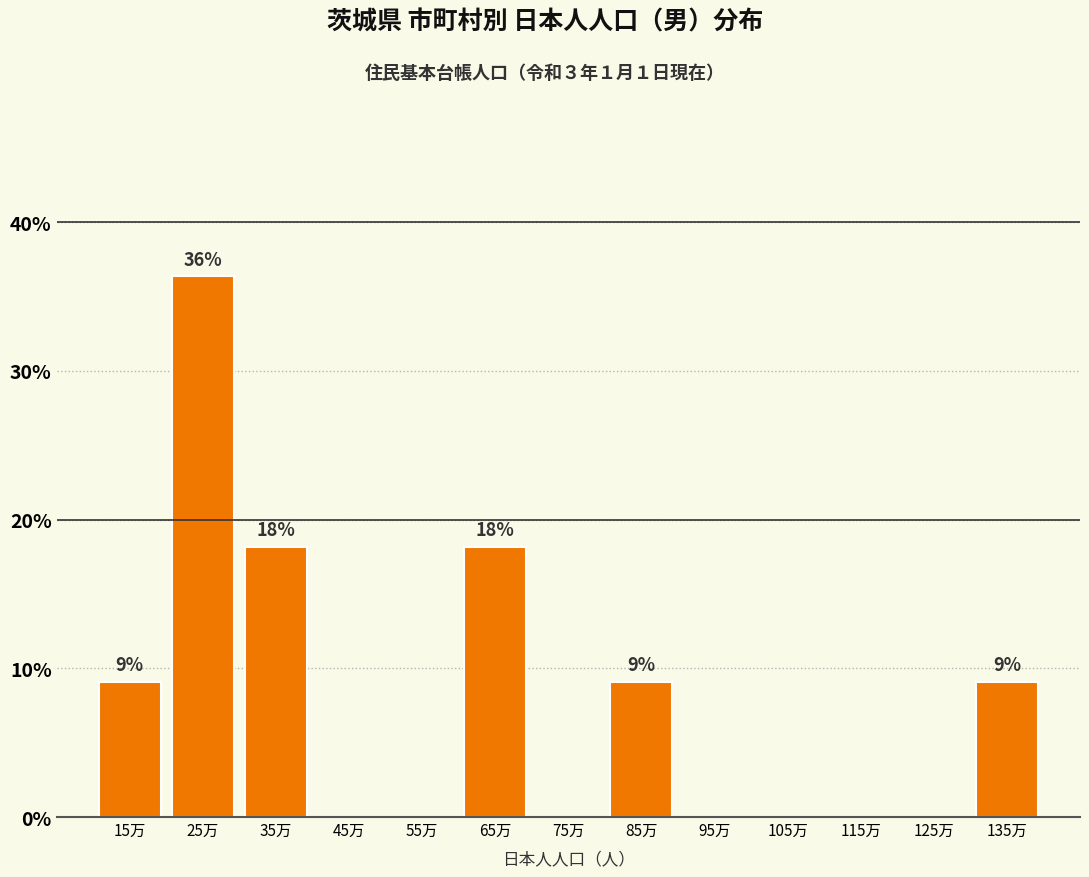

Reading left to right, transcribe all the data shown in this chart.

15万=9.1	25万=36.4	35万=18.2	45万=0.0	55万=0.0	65万=18.2	75万=0.0	85万=9.1	95万=0.0	105万=0.0	115万=0.0	125万=0.0	135万=9.1